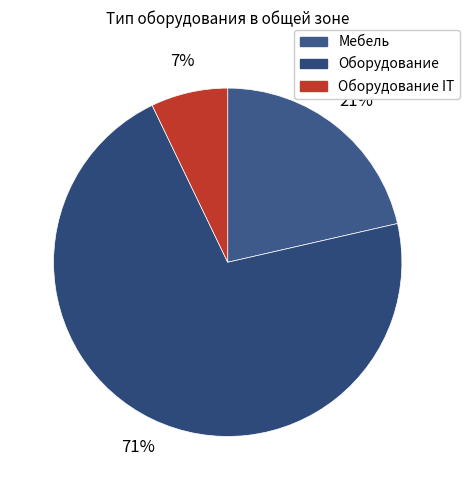

Which category accounts for the majority?

Оборудование